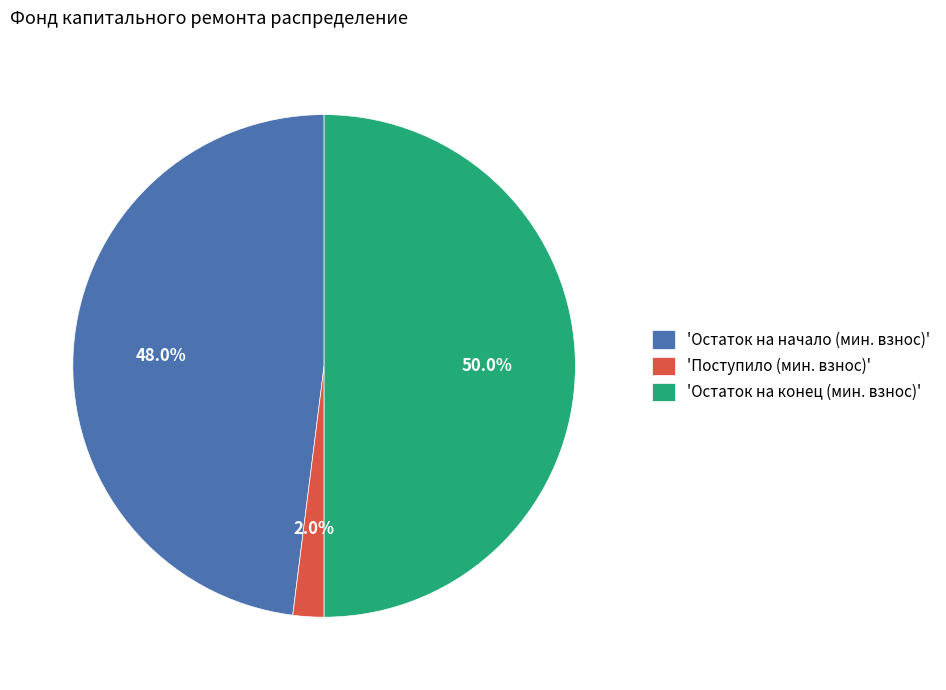

Rank the categories by value from highest to lowest.

'Остаток на конец (мин. взнос)', 'Остаток на начало (мин. взнос)', 'Поступило (мин. взнос)'